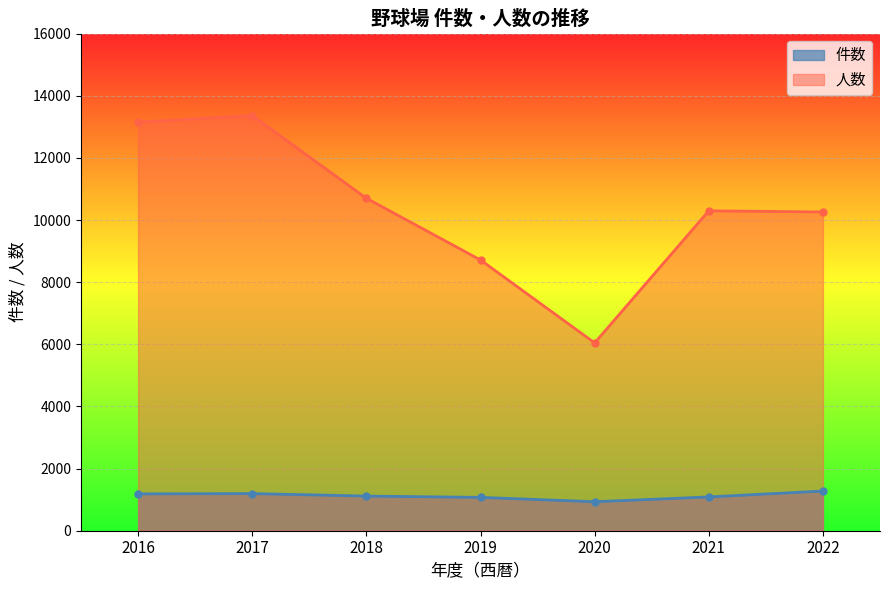

Rank the categories by 件数 value from lowest to highest.

2020, 2019, 2021, 2018, 2016, 2017, 2022